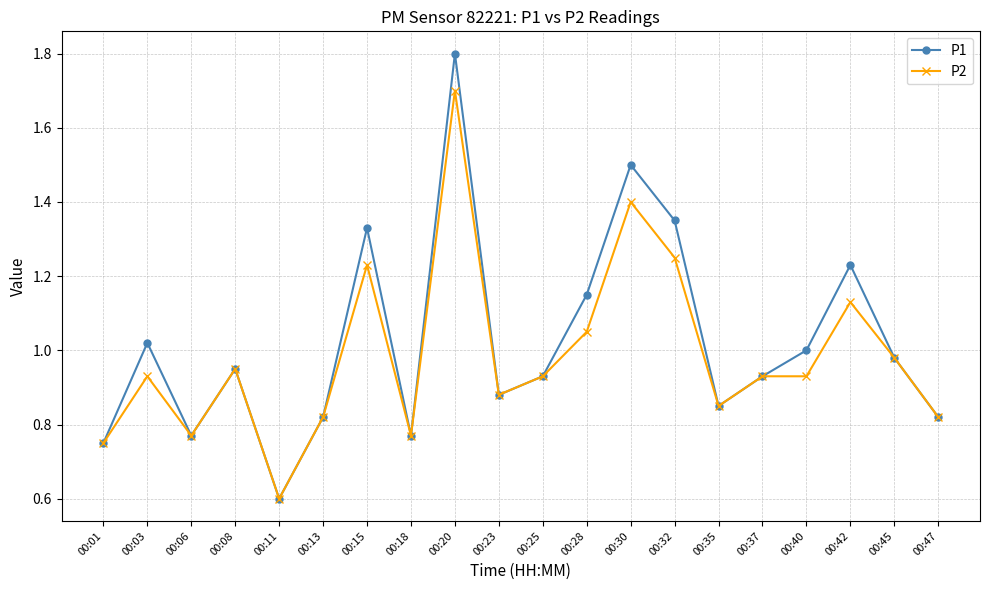

Does the chart display data point markers on the line(s)?

Yes